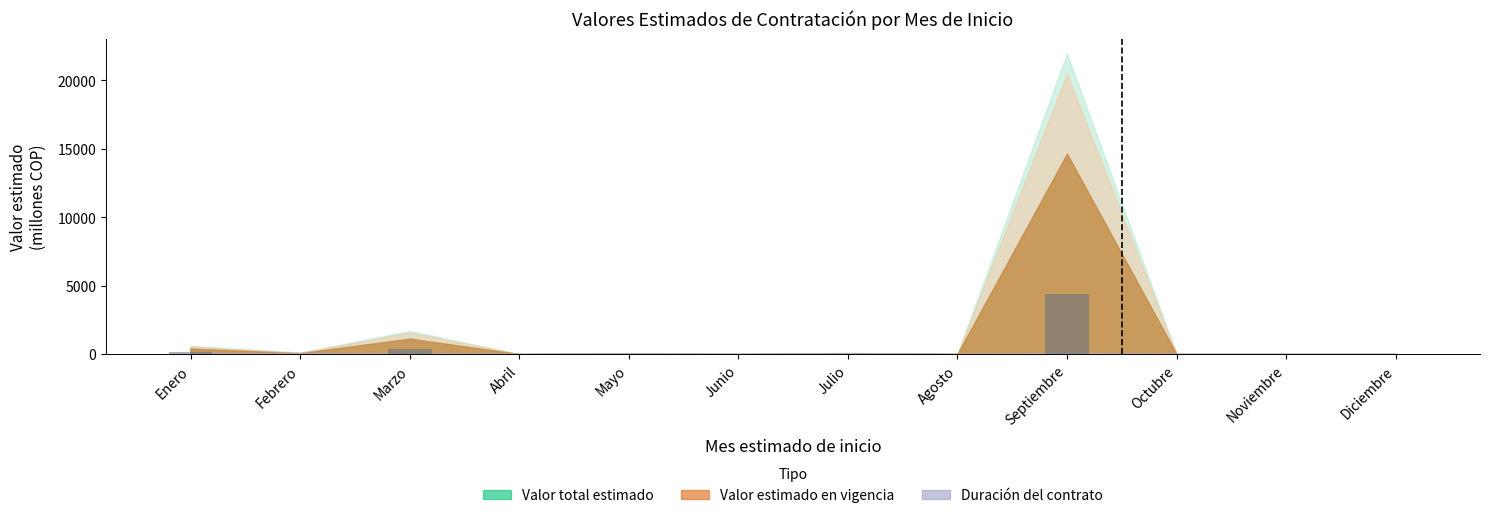

Are the bars grouped side by side (vs. stacked)?

No